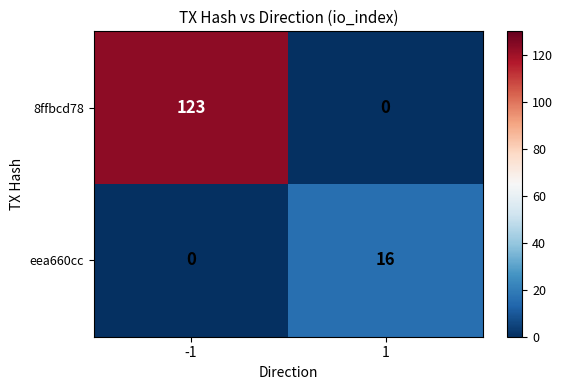

At which category does the chart reach its peak across all series?

-1